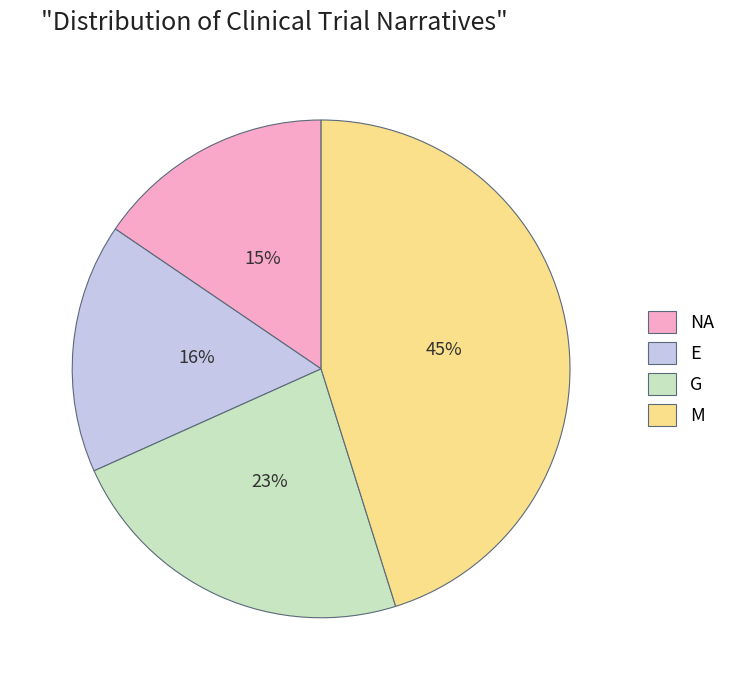

What percentage is the E slice, to the nearest percent?

16%